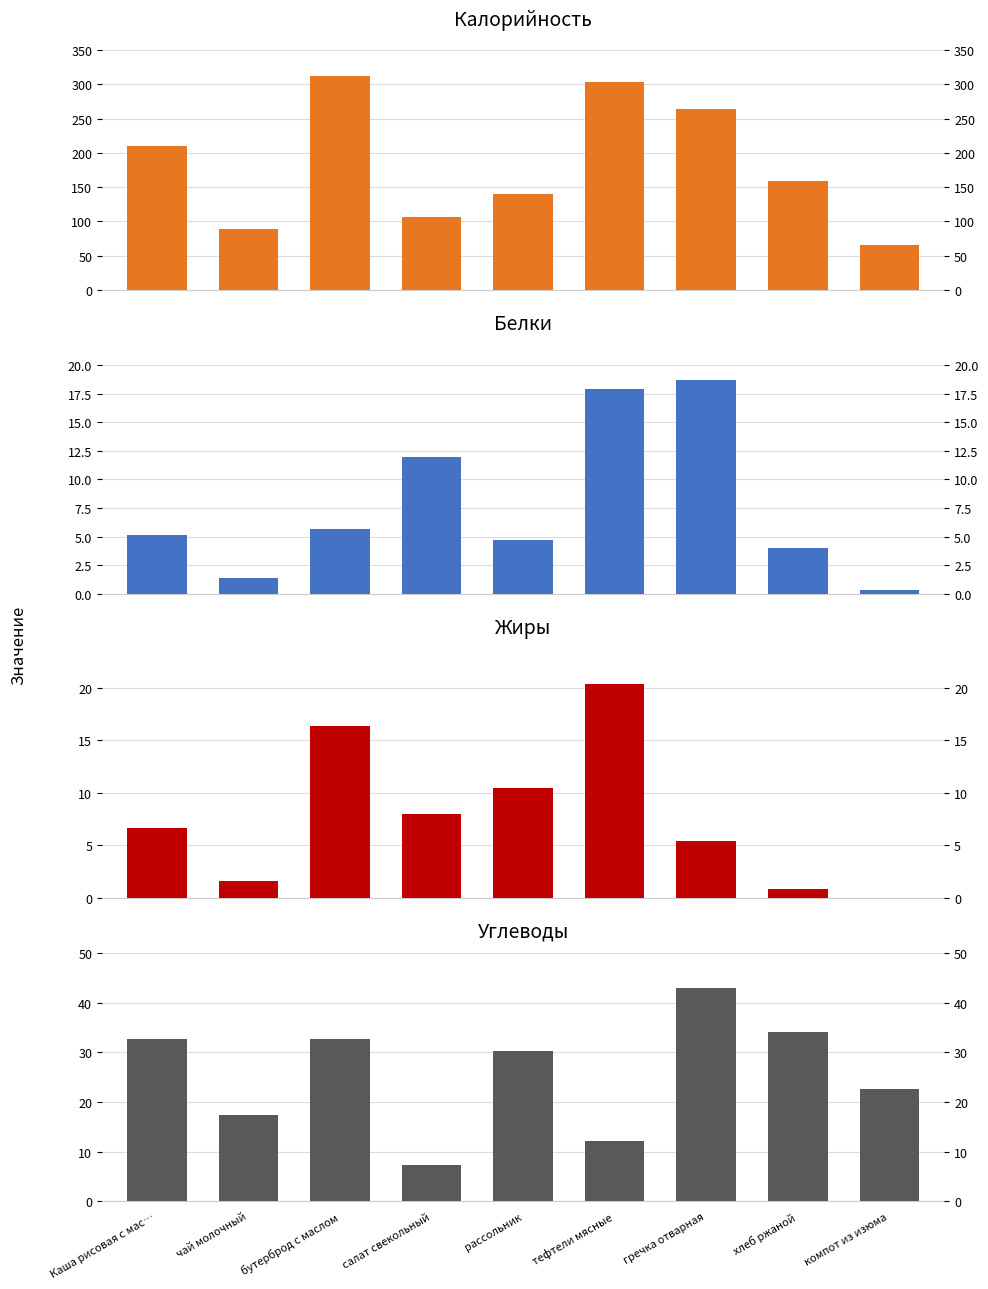

What is the greatest value displayed?

312.1